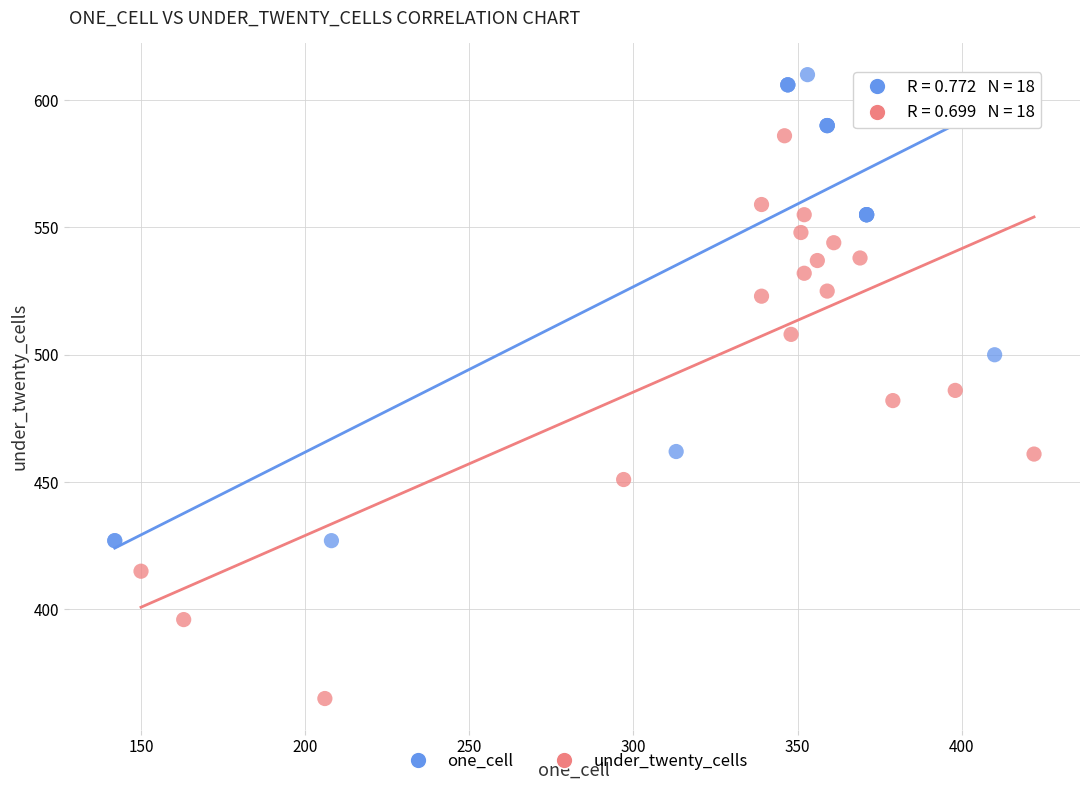

Which series reaches the maximum Y coordinate?

one_cell